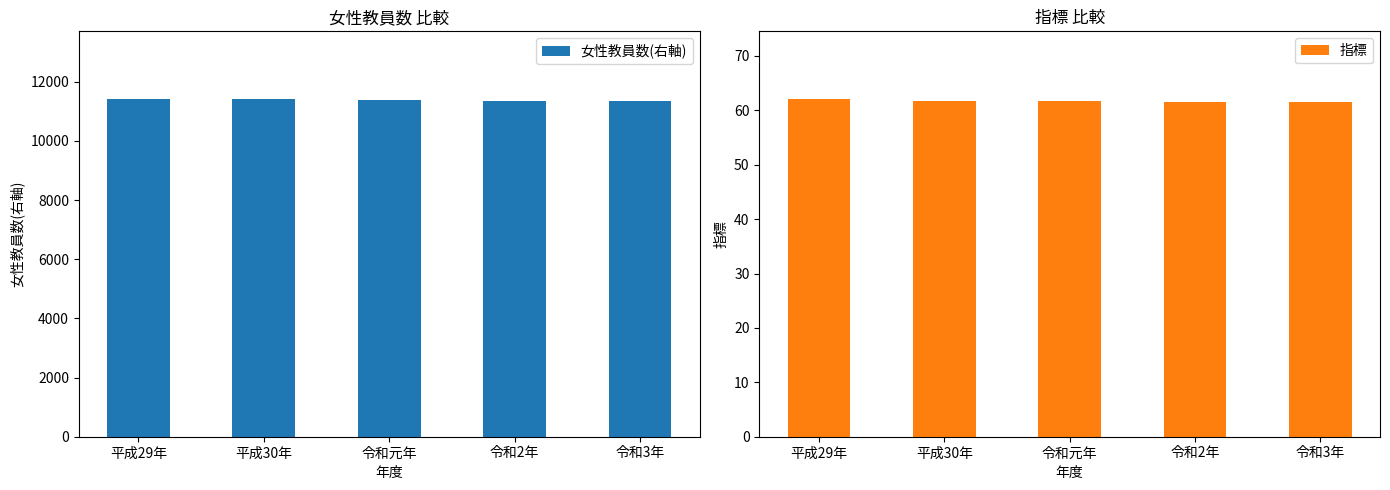

At which label does 女性教員数(右軸) first exceed 11394?

平成29年